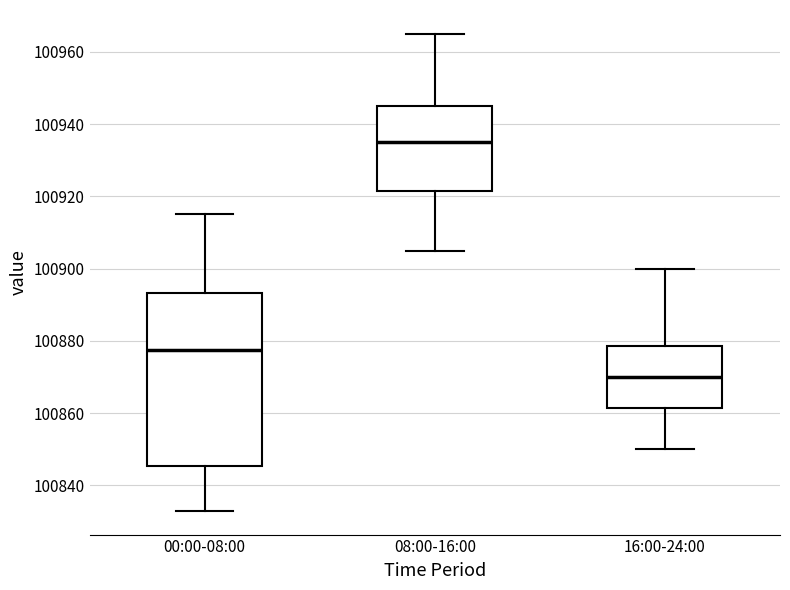

Which box is the tallest, from its lower edge to its upper edge?

00:00-08:00